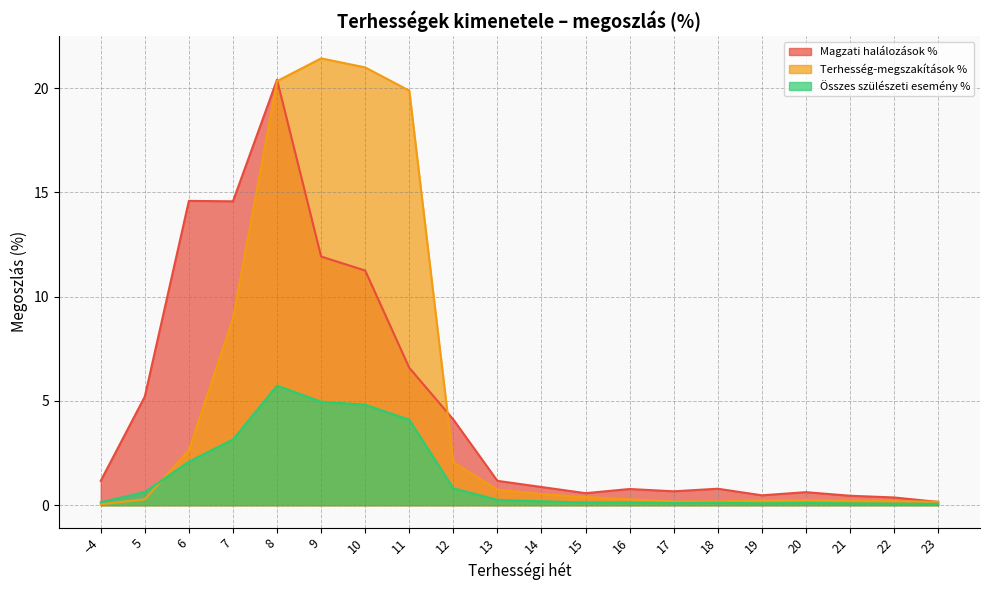

True or false: Magzati halálozások % and Összes szülészeti esemény % intersect in this chart.

False